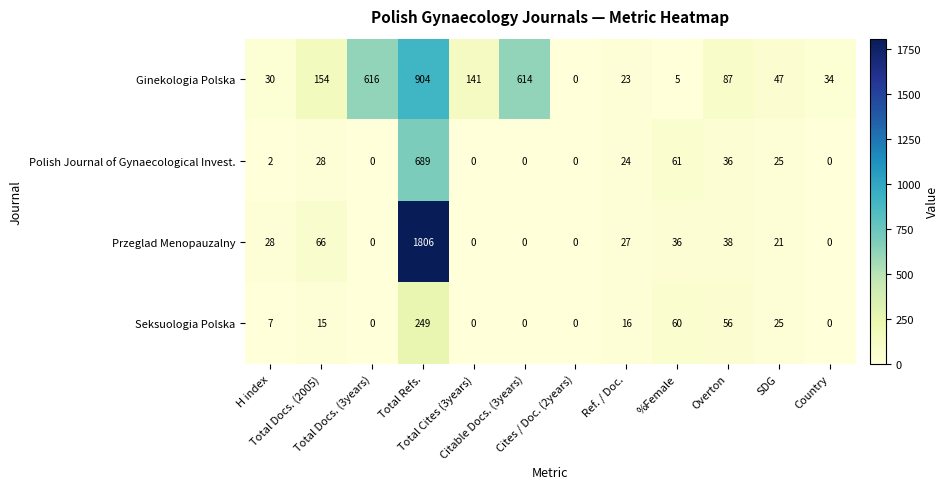

At which category is the sum across all series the highest?

Total Refs.